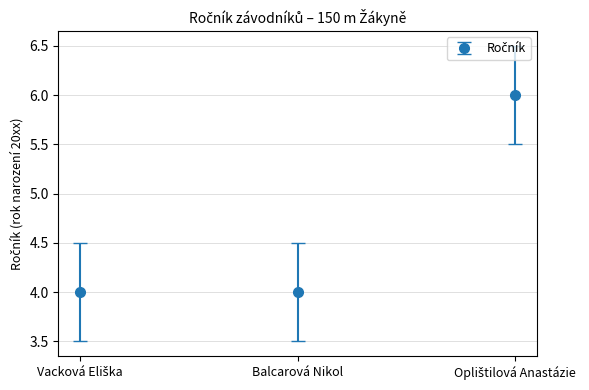

The chart shows a value of 4 at Balcarová Nikol. True or false?

True